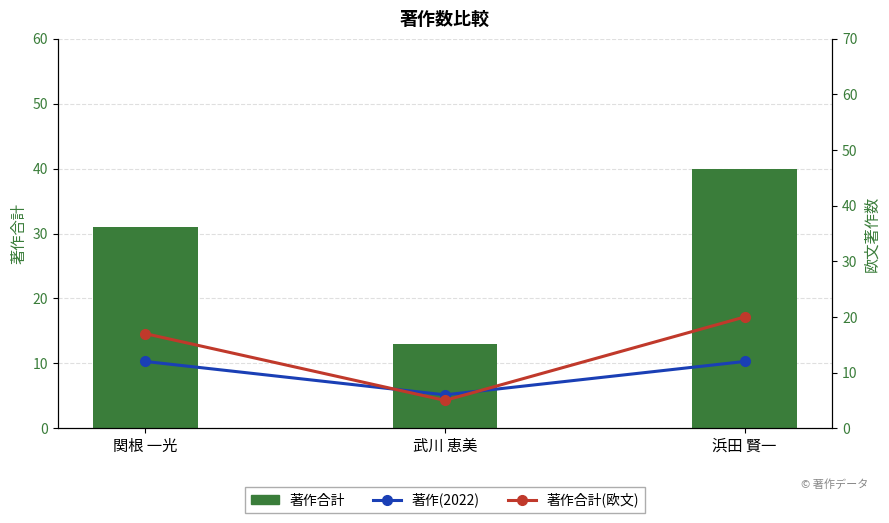

What is the value of the 著作合計 bar at the 1st from the left?

31